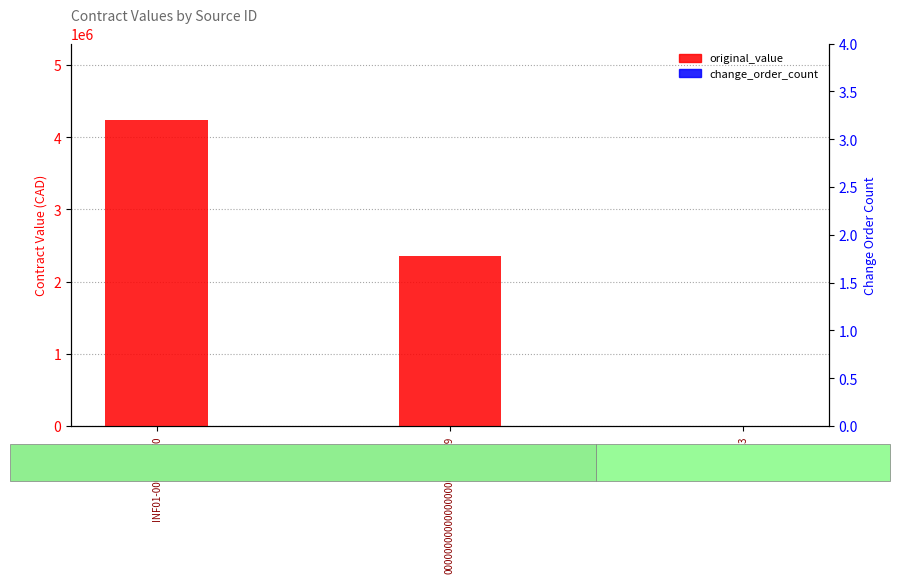

Is the value of change_order_count at 0000000000000000000003079 greater than the value of current_value at 0000000000000000000003079?

No